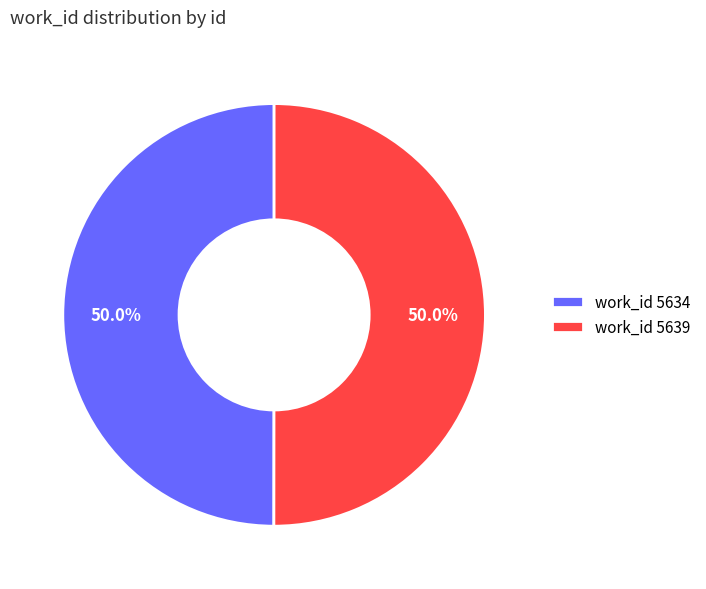

Approximately how many times larger is the value at work_id 5639 compared to work_id 5634?

1.0